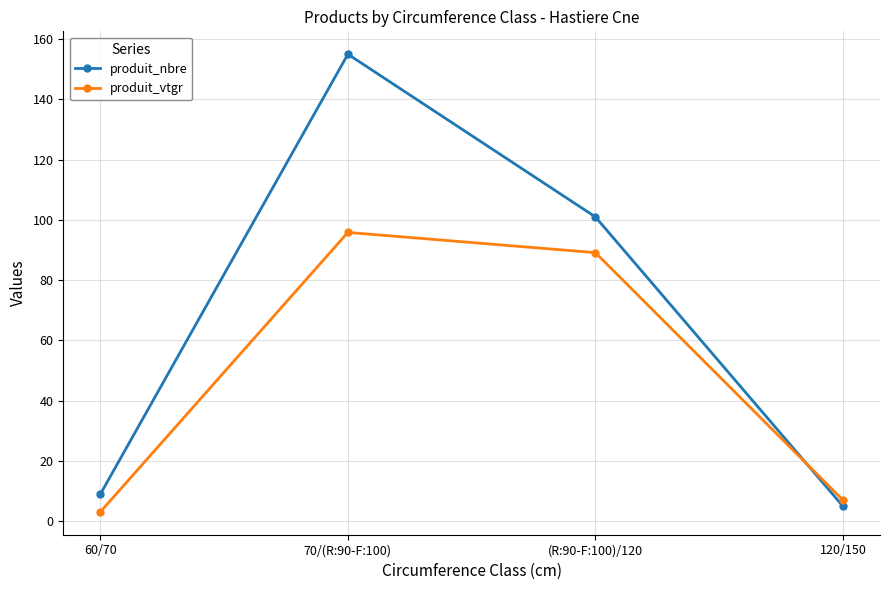

True or false: produit_vtgr and produit_nbre intersect in this chart.

True